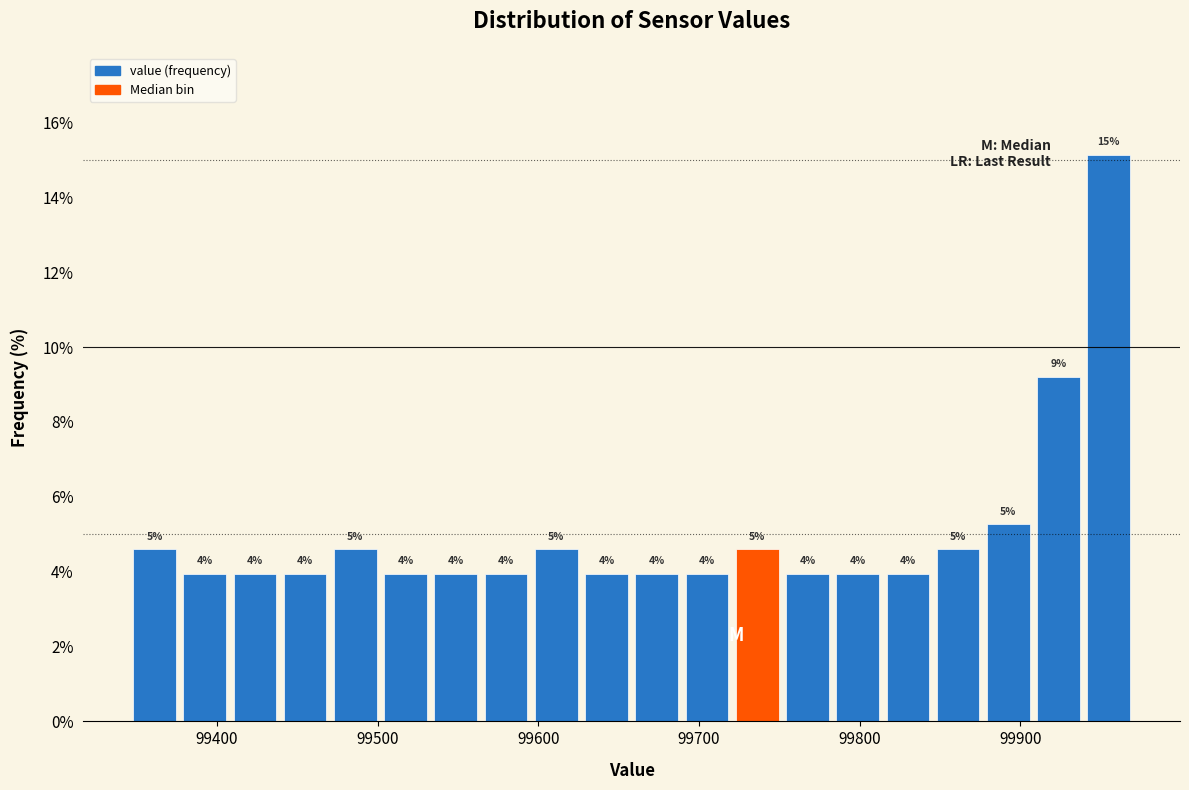

Read against the x-axis, roughly where is the centre of the tallest bar?

99960